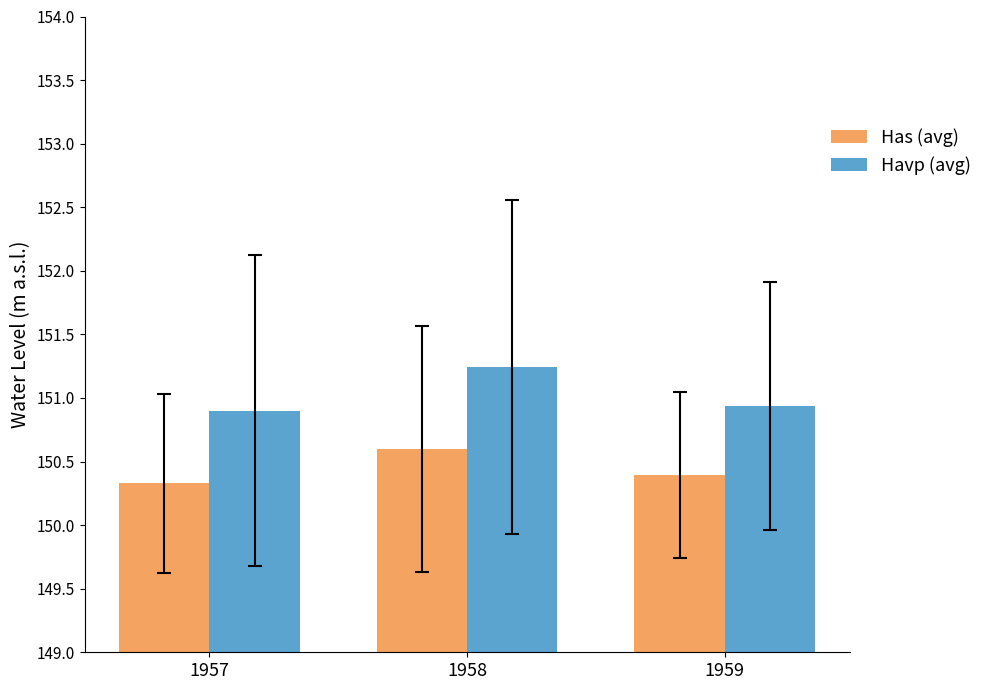

Reading left to right, extract all data points from this chart.

Has (avg): 1957=150.3	1958=150.6	1959=150.4
Havp (avg): 1957=150.9	1958=151.2	1959=150.9